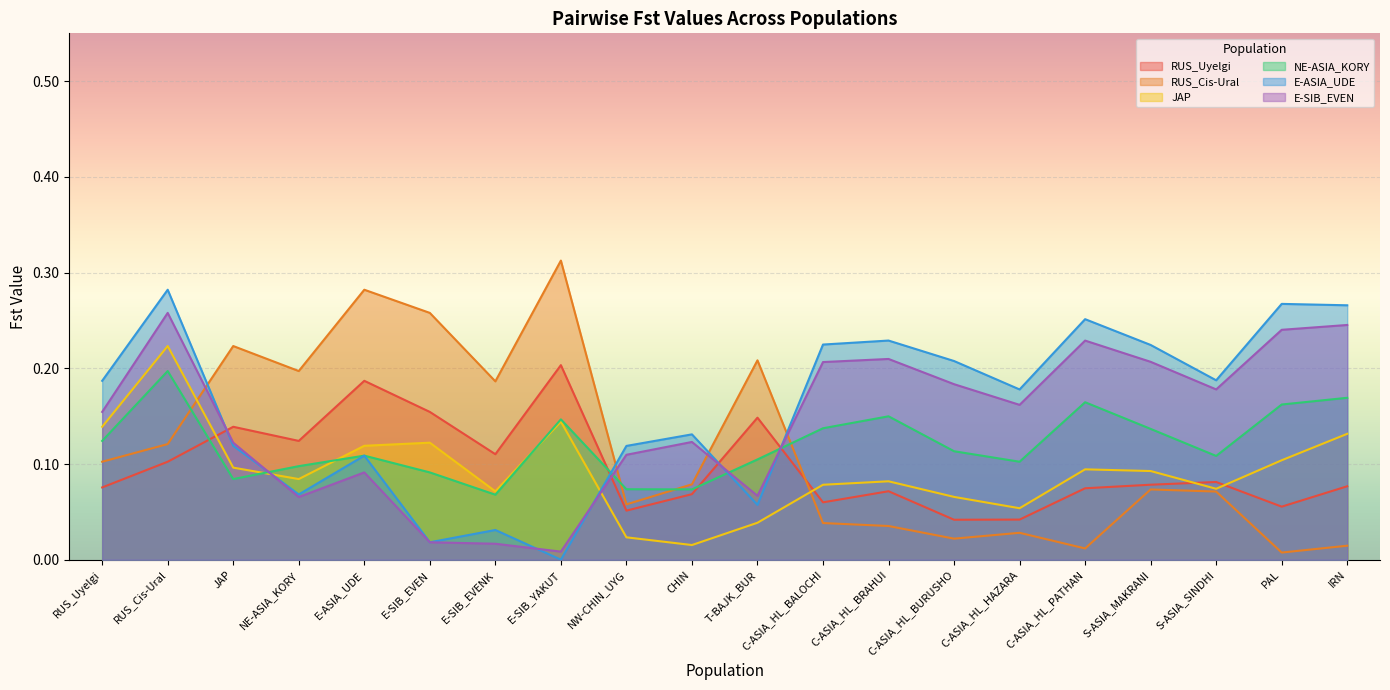

What is the label of the 15th point from the right?

E-SIB_EVEN